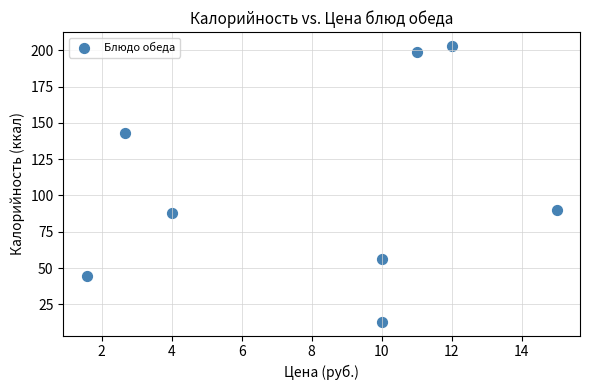

What is the average Y value?

104.6